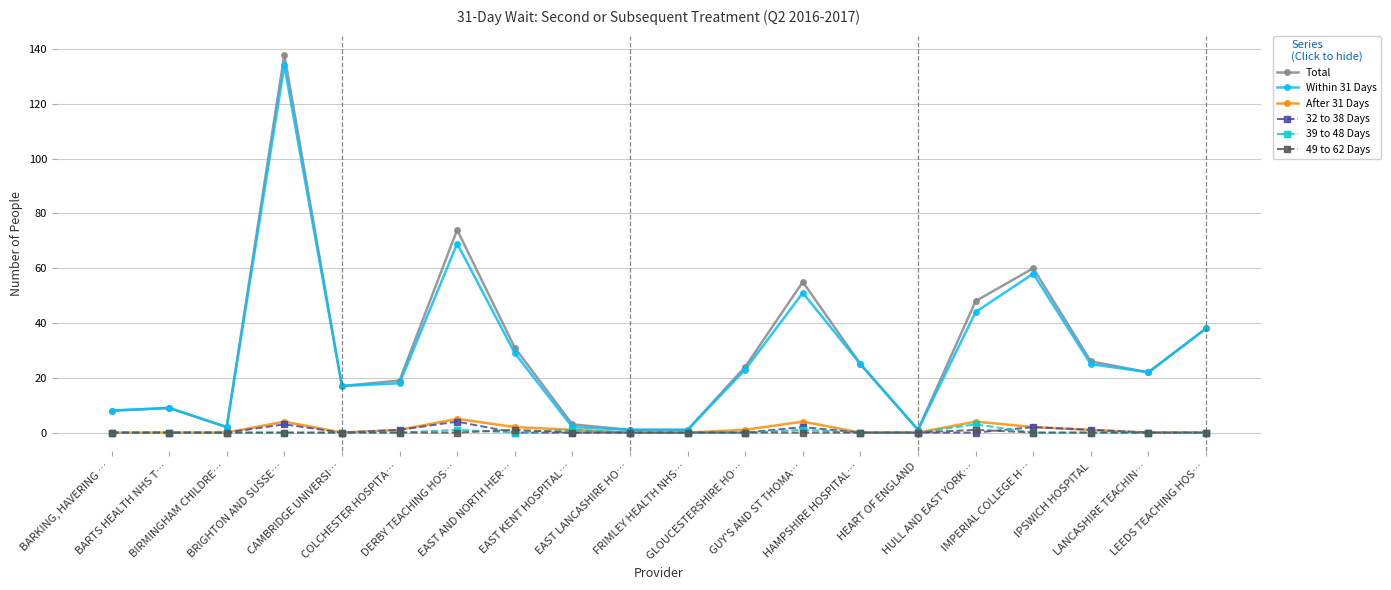

What are all the series names shown in the legend?

Total, Within 31 Days, After 31 Days, 32 to 38 Days, 39 to 48 Days, 49 to 62 Days